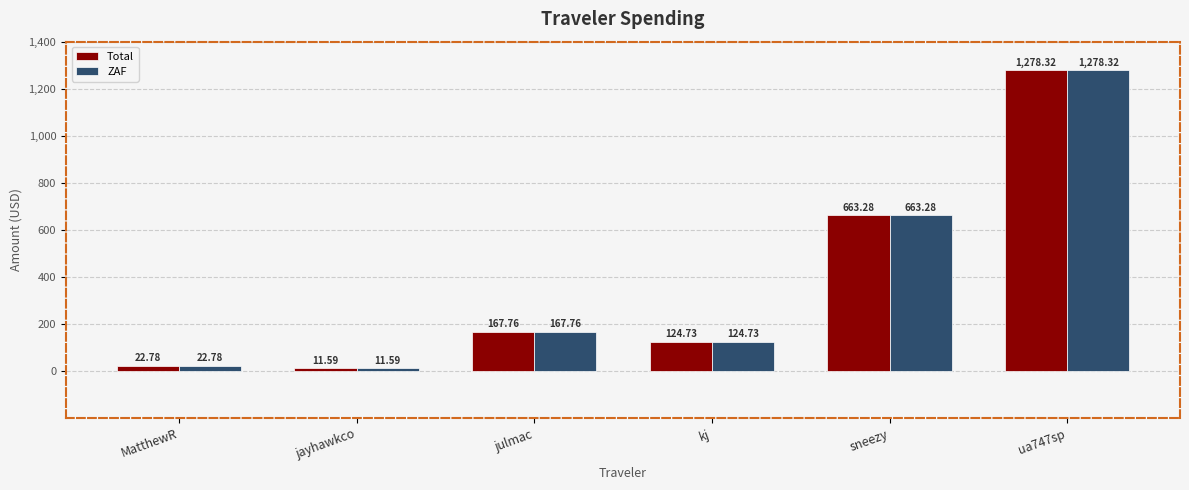

Reading left to right, list all the values displayed in this chart.

Total: 22.8	11.6	167.8	124.7	663.3	1278.3
ZAF: 22.8	11.6	167.8	124.7	663.3	1278.3